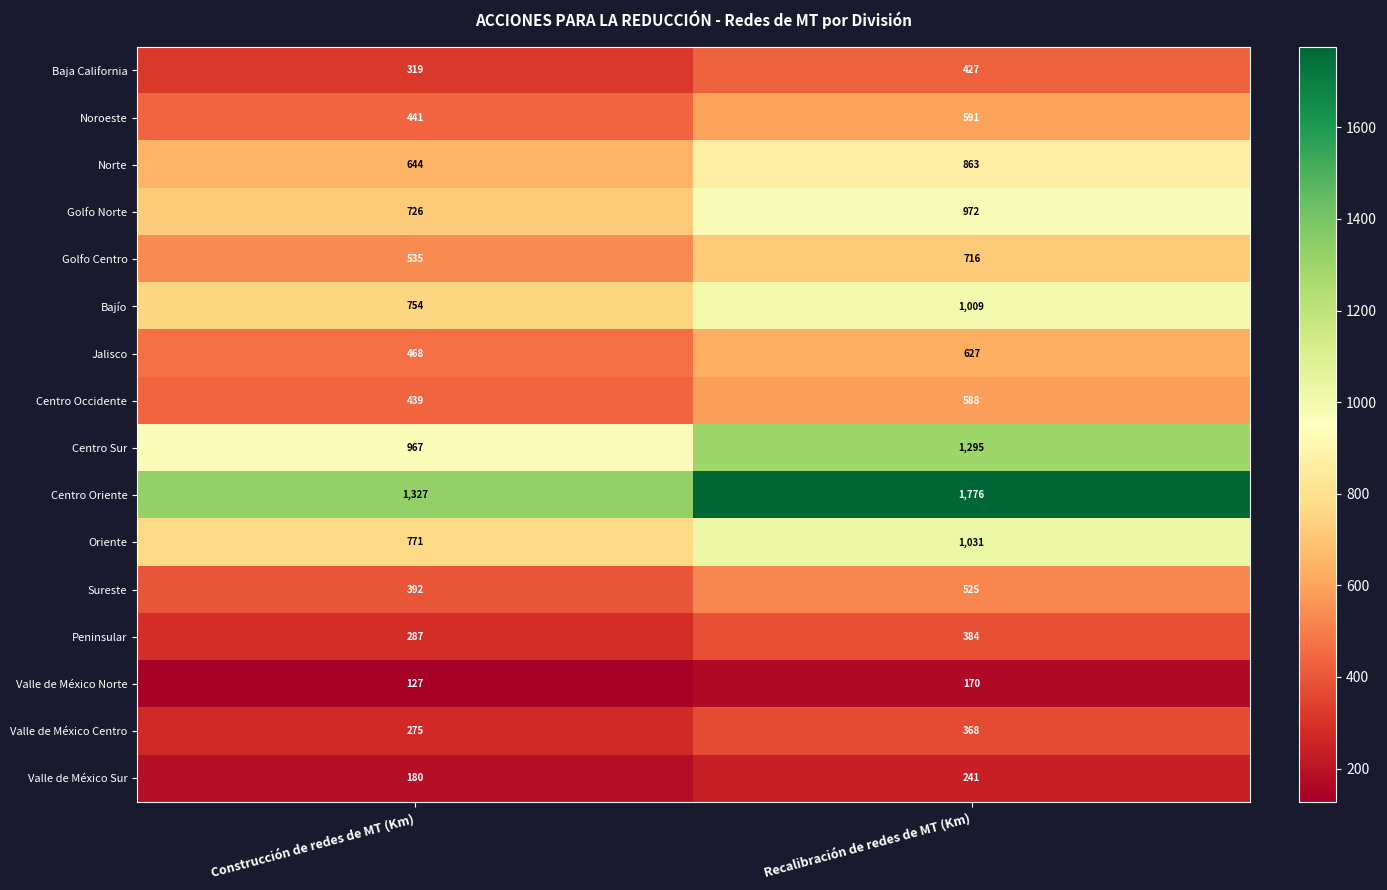

The Peninsular series shows 145 at Recalibración de redes de MT (Km). True or false?

False